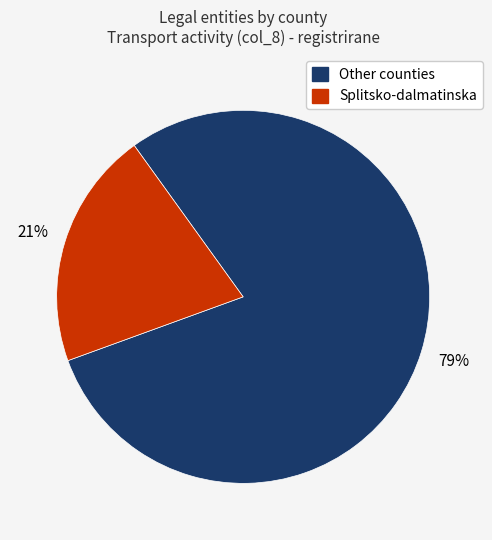

Is there any slice that represents more than half of the pie?

Yes